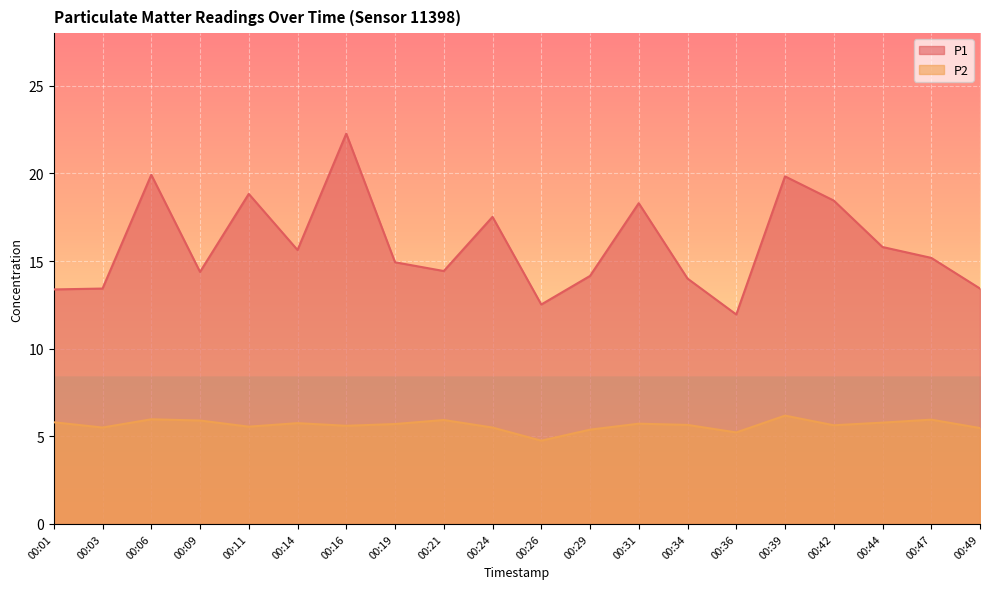

Rank the series by their average value, from lowest to highest.

P2, P1